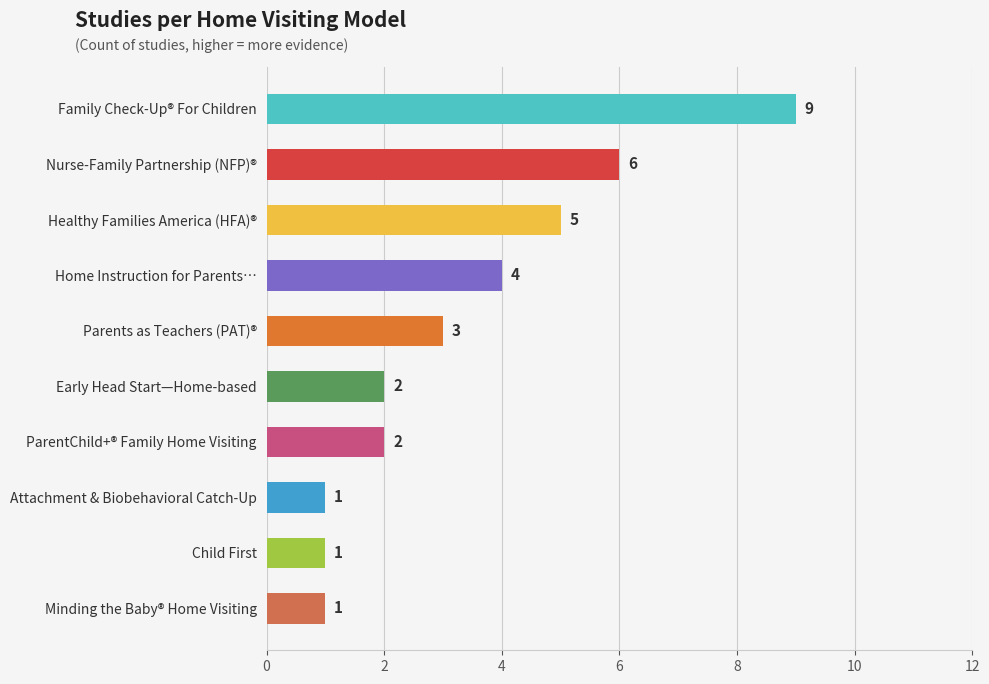

Reading top to bottom, transcribe all the data shown in this chart.

Family Check-Up® For Children=9	Nurse-Family Partnership (NFP)®=6	Healthy Families America (HFA)®=5	Home Instruction for Parents…=4	Parents as Teachers (PAT)®=3	Early Head Start—Home-based=2	ParentChild+® Family Home Visiting=2	Attachment & Biobehavioral Catch-Up=1	Child First=1	Minding the Baby® Home Visiting=1